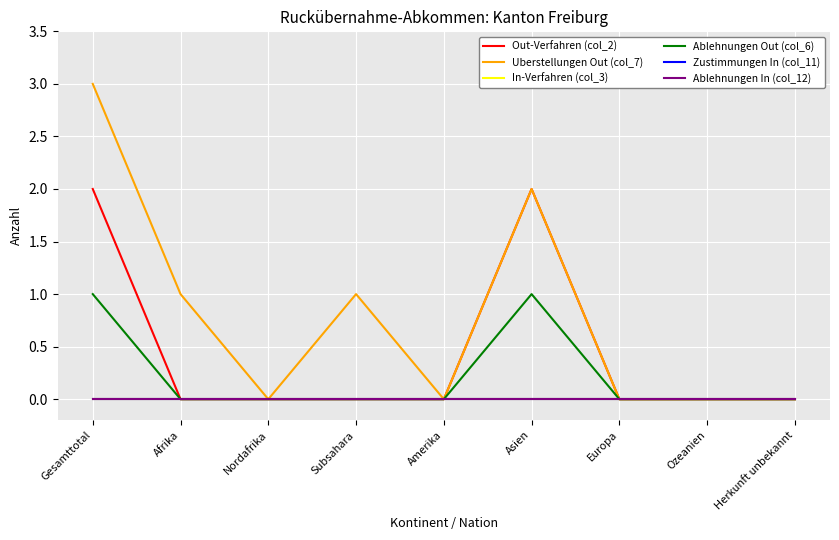

At which category is the sum across all series the highest?

Gesamttotal